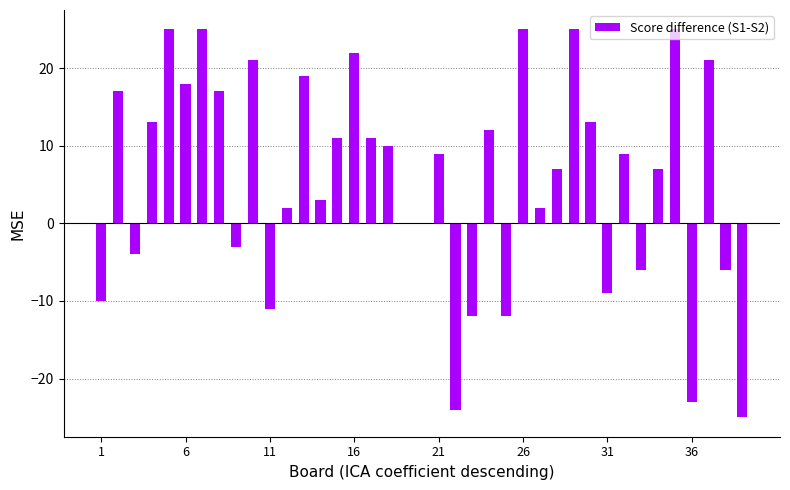

What is the sum of all values?

224